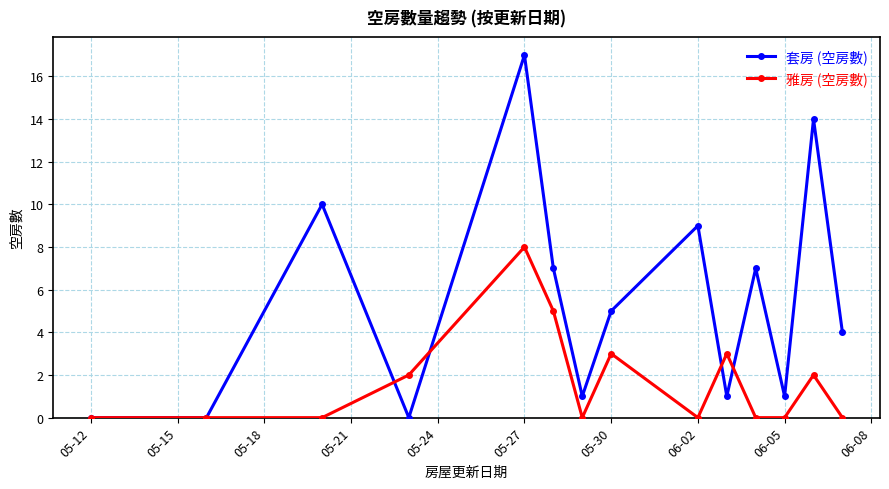

What is the highest value of the 套房 (空房數) series?

17